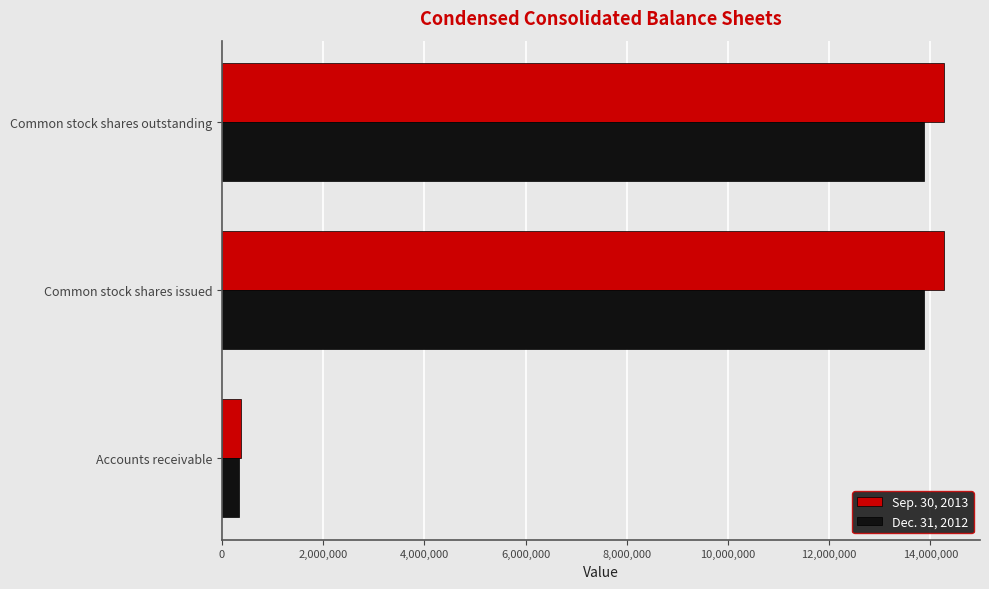

What is the difference between the highest and lowest values at Common stock shares issued?

400038